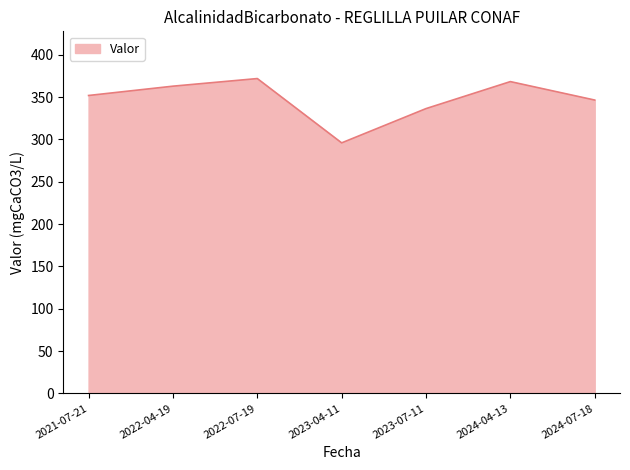

The value at 2021-07-21 is 352.0. True or false?

True